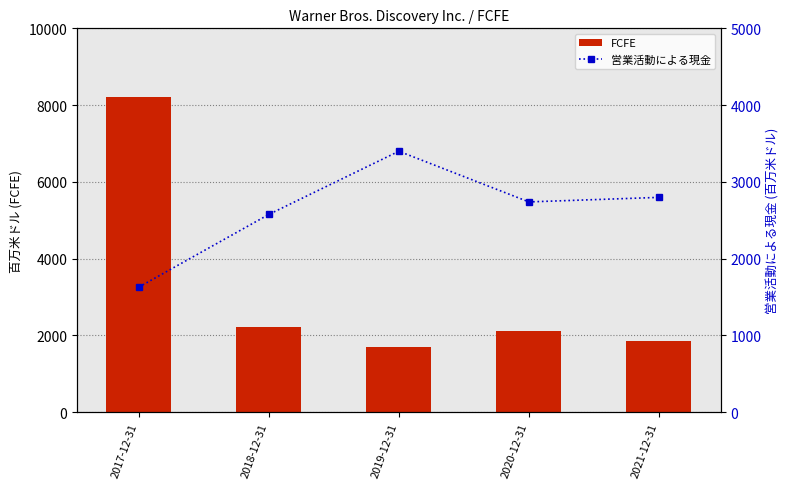

Rank the series by their average value, from highest to lowest.

FCFE, 営業活動による現金